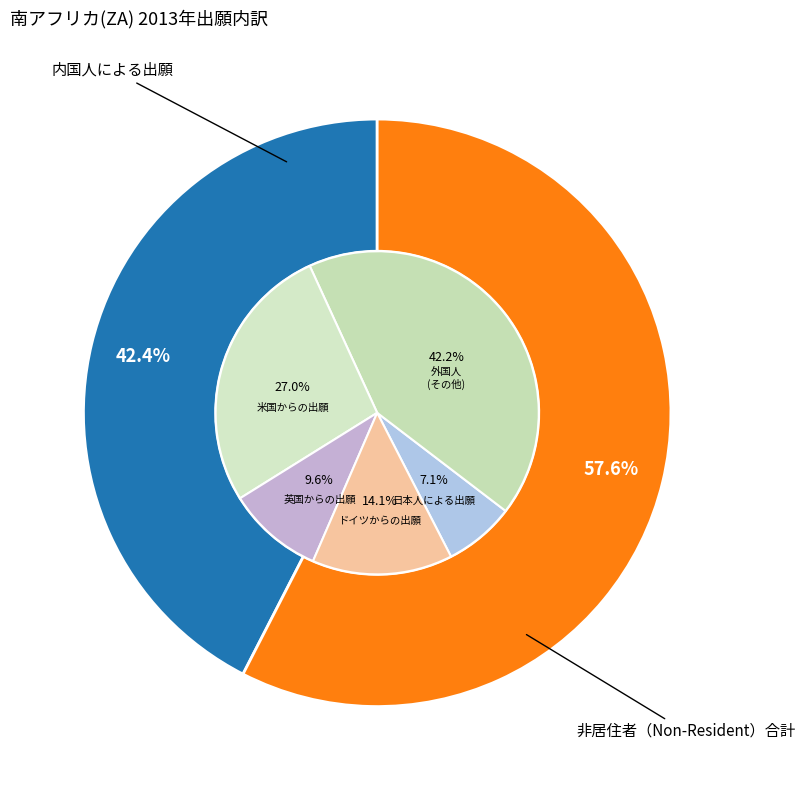

Which category has the smallest portion of the pie?

日本人による出願